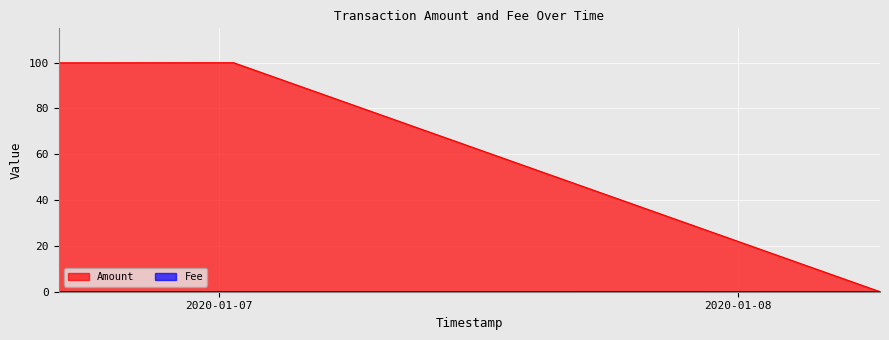

What is the sum of the Fee values at 2020-01-06 16:33:42 and 2020-01-07 00:39:52?

0.1